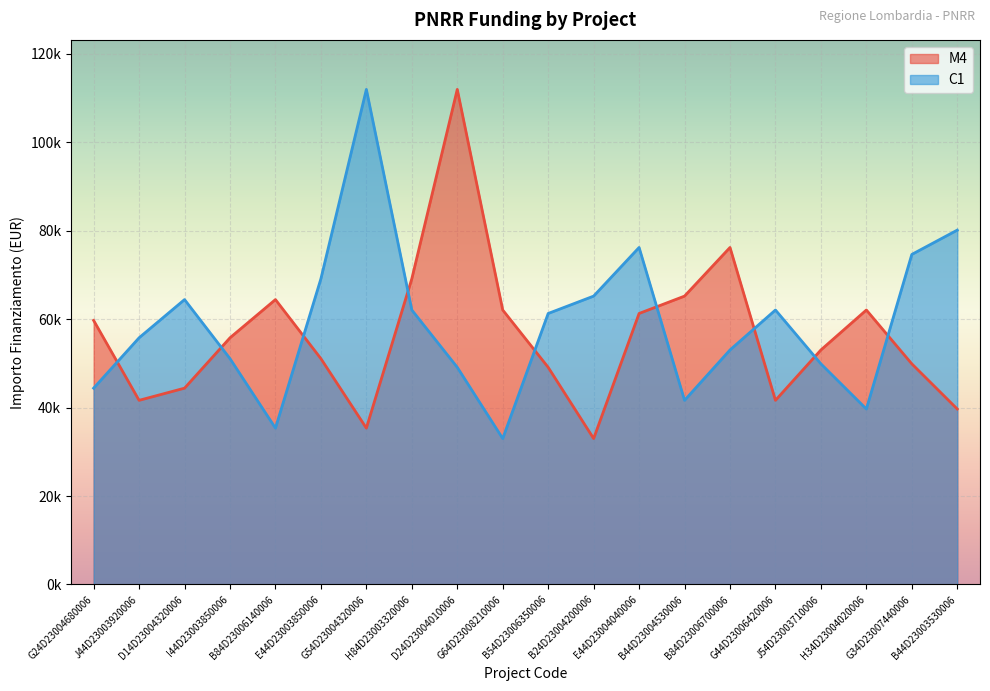

List the labels in order of M4 value, largest first.

D24D23004010006, B84D23006700006, H84D23003320006, B44D23004530006, B84D23006140006, G64D23008210006, H34D23004020006, E44D23004040006, G24D23004680006, I44D23003850006, J54D23003710006, E44D23003850006, G34D23007440006, B54D23006350006, D14D23004320006, J44D23003920006, G44D23006420006, B44D23003530006, G54D23004320006, B24D23004200006